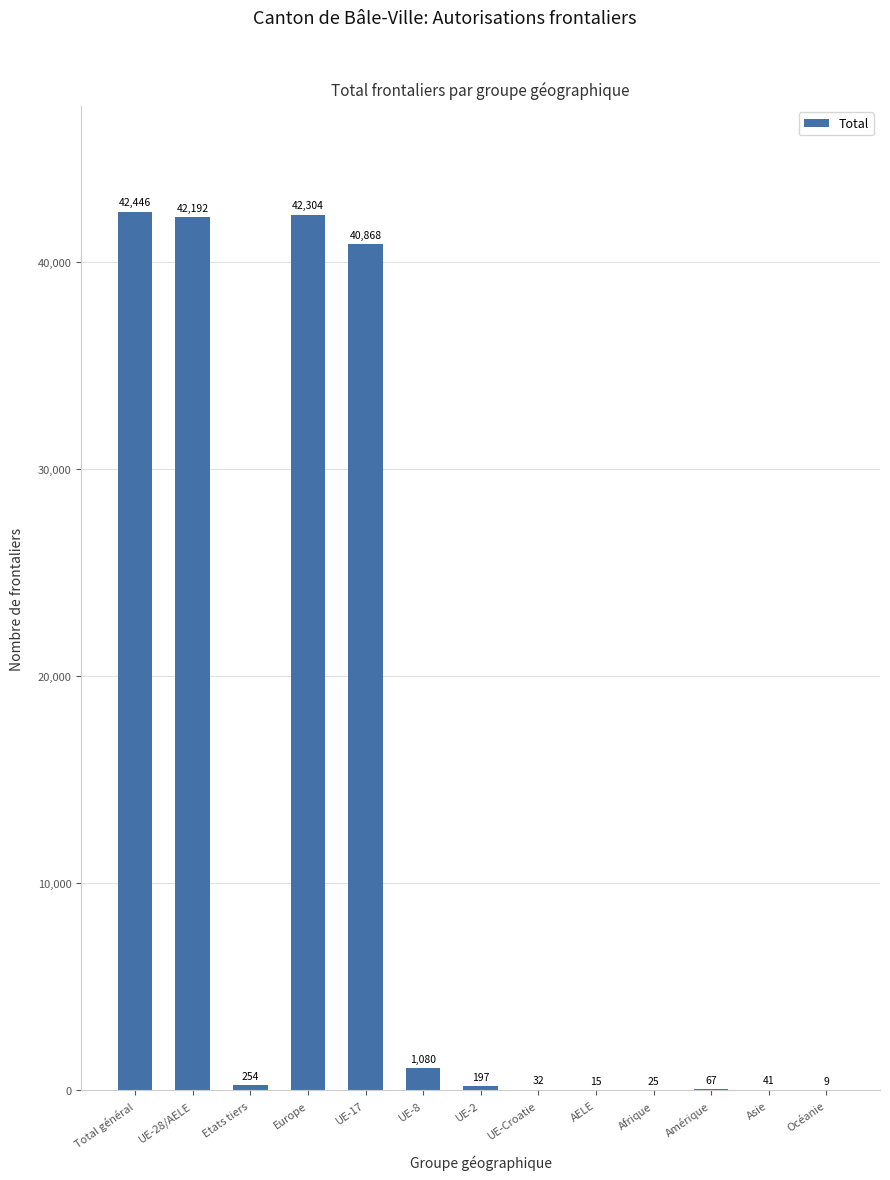

Where does the data first go above 197?

Total général